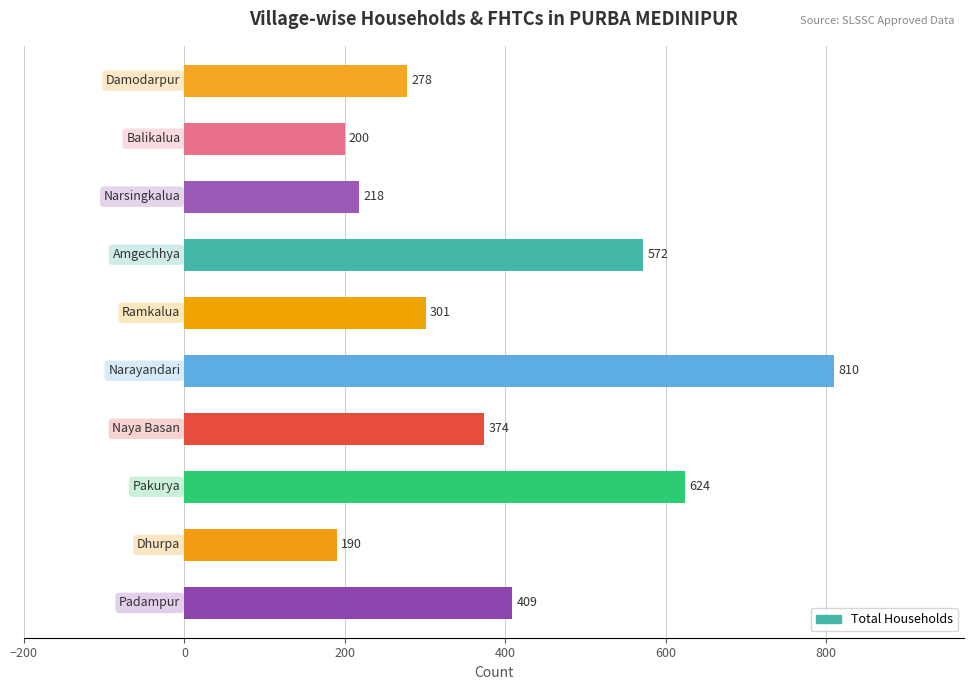

Reading top to bottom, list all the values displayed in this chart.

278	200	218	572	301	810	374	624	190	409